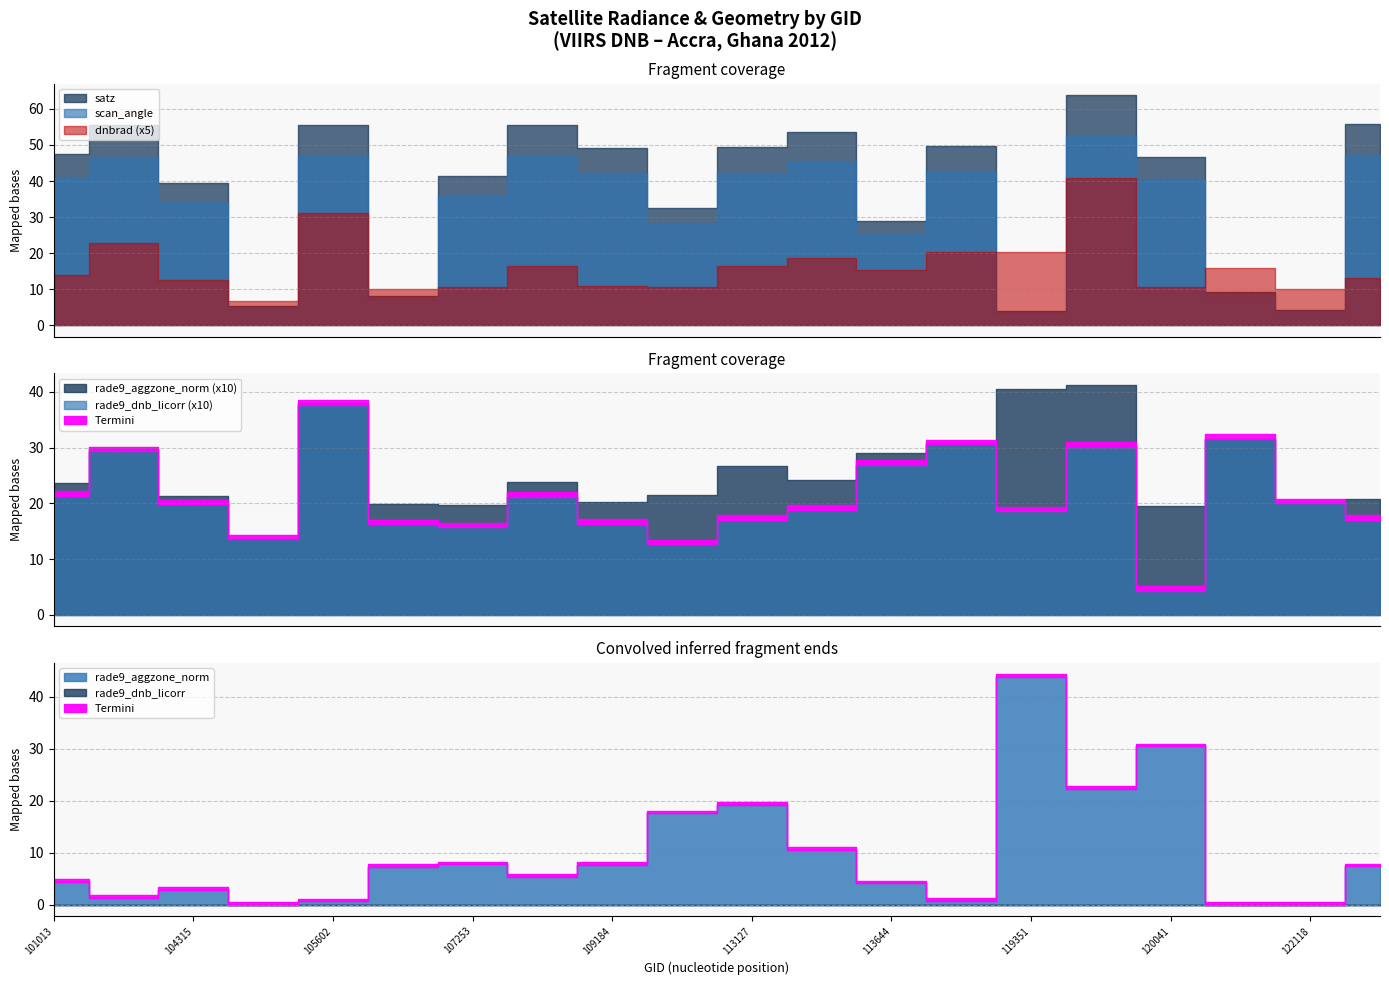

What is the difference between the maximum and minimum values in the rade9_dnb_licorr series?

3.3